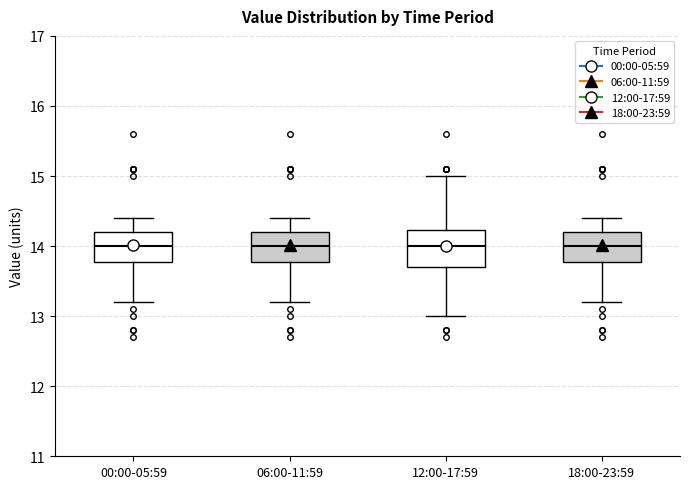

Reading left to right, read every box against the y-axis: the position of its median line, the range the box covers, and the ends of its whiskers. The values are not printed on the chart, so give them approximately, as read against the axis.

00:00-05:59: median 14.0, box 13.8 to 14.2, whiskers 13.2 to 14.4
06:00-11:59: median 14.0, box 13.8 to 14.2, whiskers 13.2 to 14.4
12:00-17:59: median 14.0, box 13.7 to 14.2, whiskers 13.0 to 15.0
18:00-23:59: median 14.0, box 13.8 to 14.2, whiskers 13.2 to 14.4